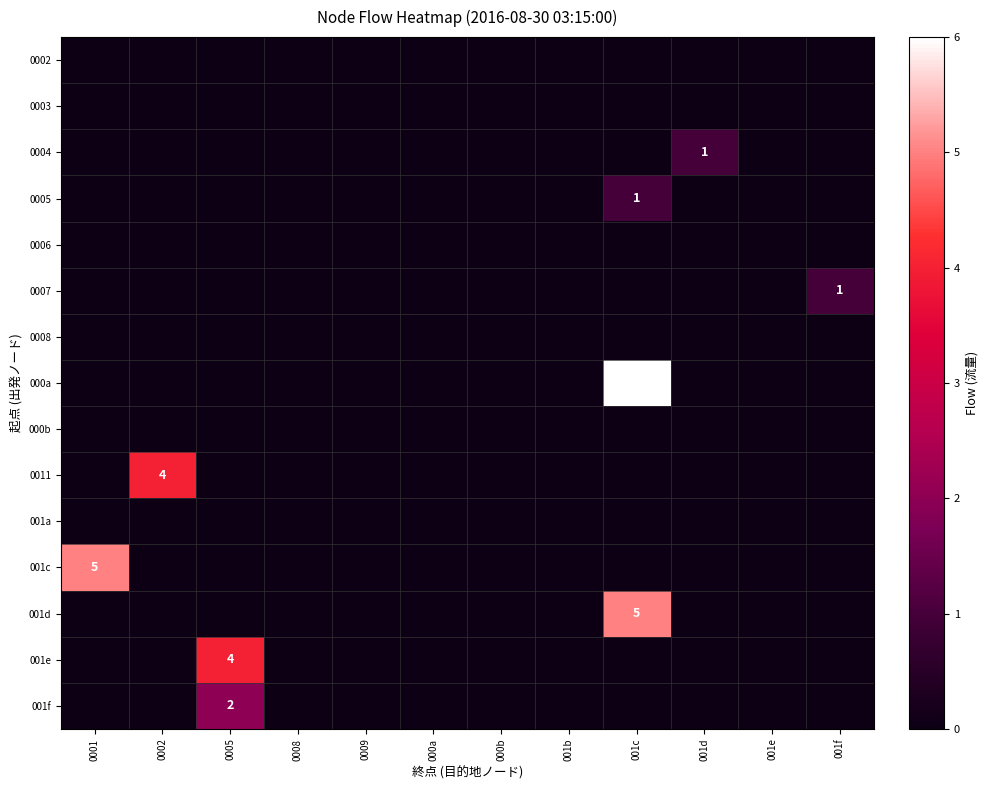

The 0011 series shows 6 at 0002. True or false?

False